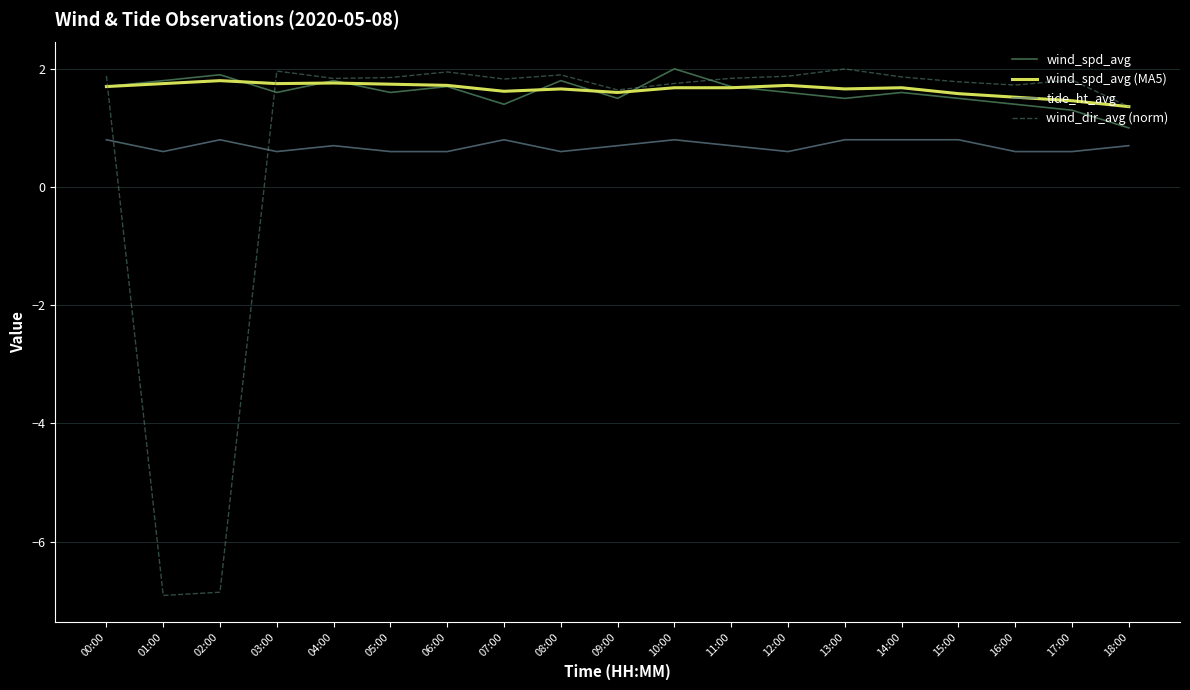

The value of tide_ht_avg at 10:00 is 0.8. True or false?

True